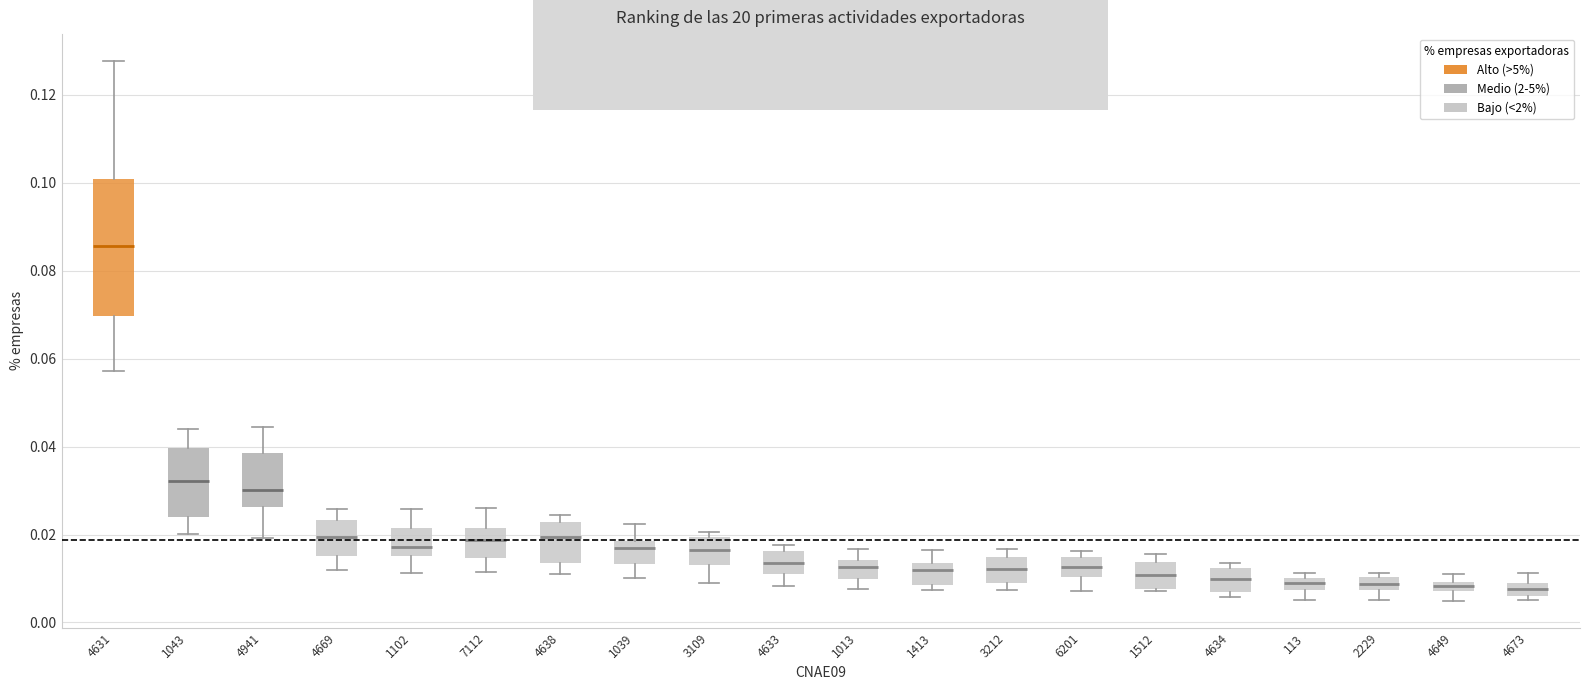

Which box's median line is the highest?

4631